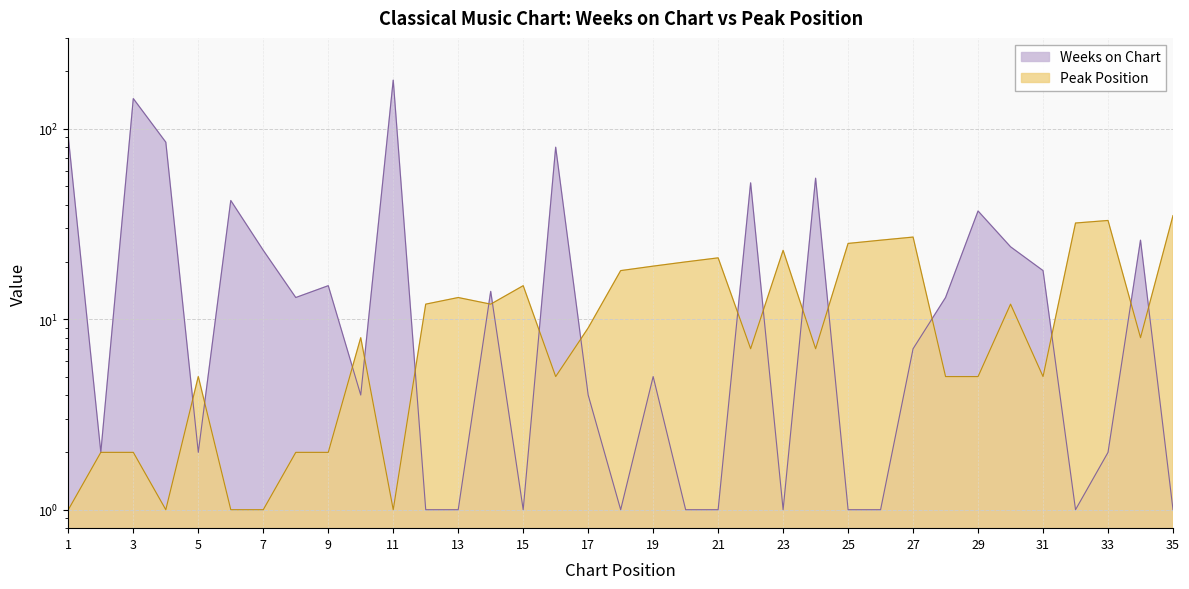

Which category has the lowest value in the Weeks on Chart series?

12